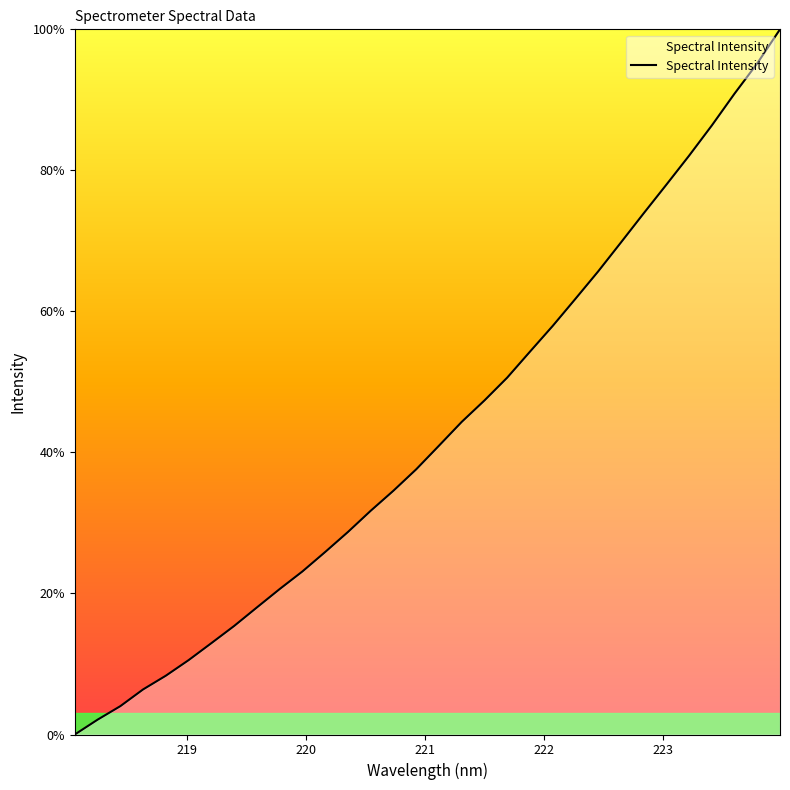

True or false: the data has more than 2 interior local peaks.

False